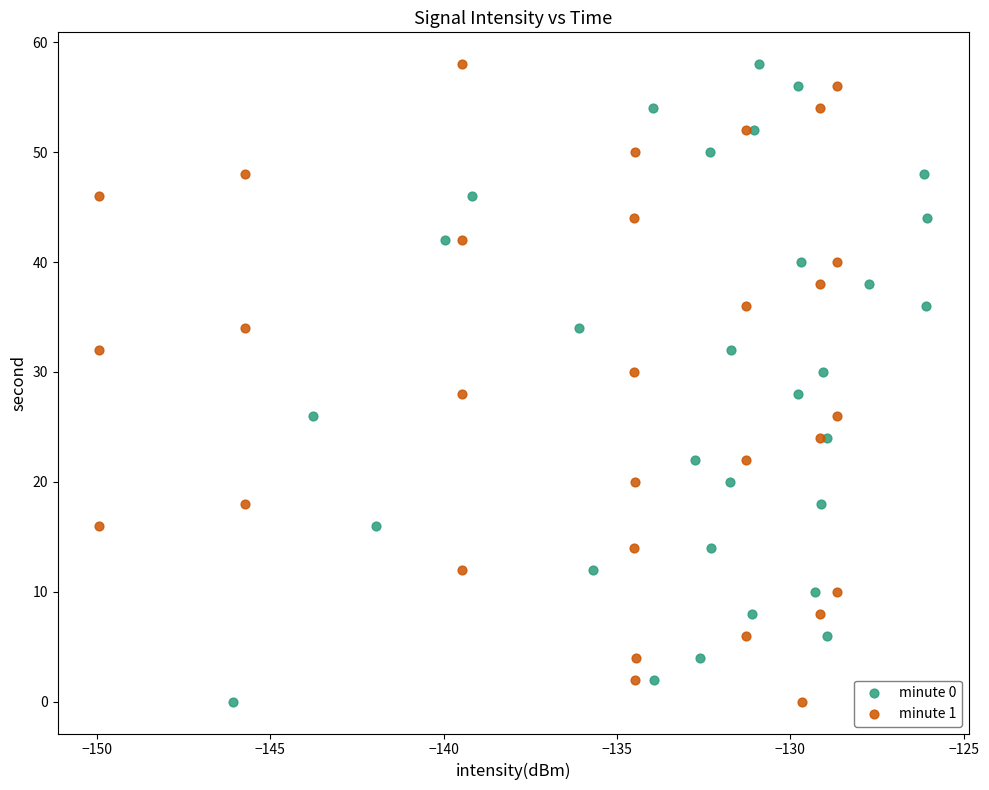

What are all the series names shown in the legend?

minute 0, minute 1